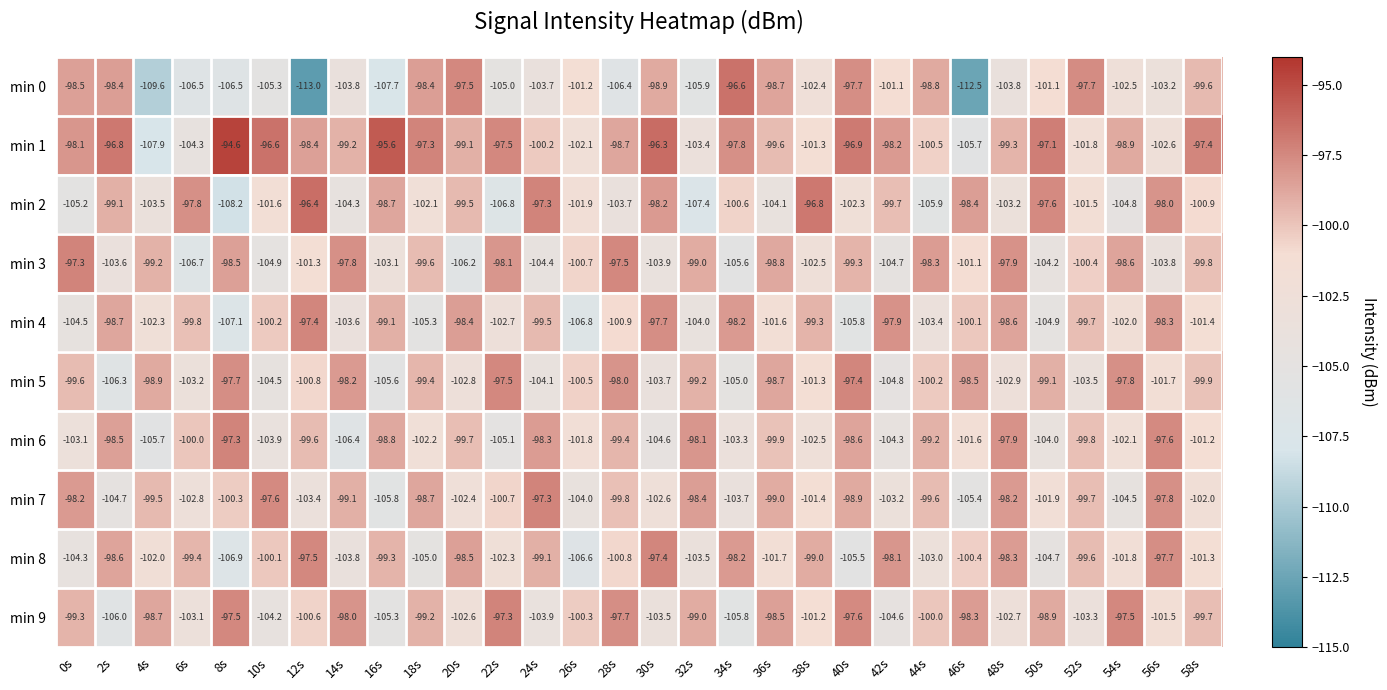

Between 34s and 58s, which series saw the biggest shift?

min 9